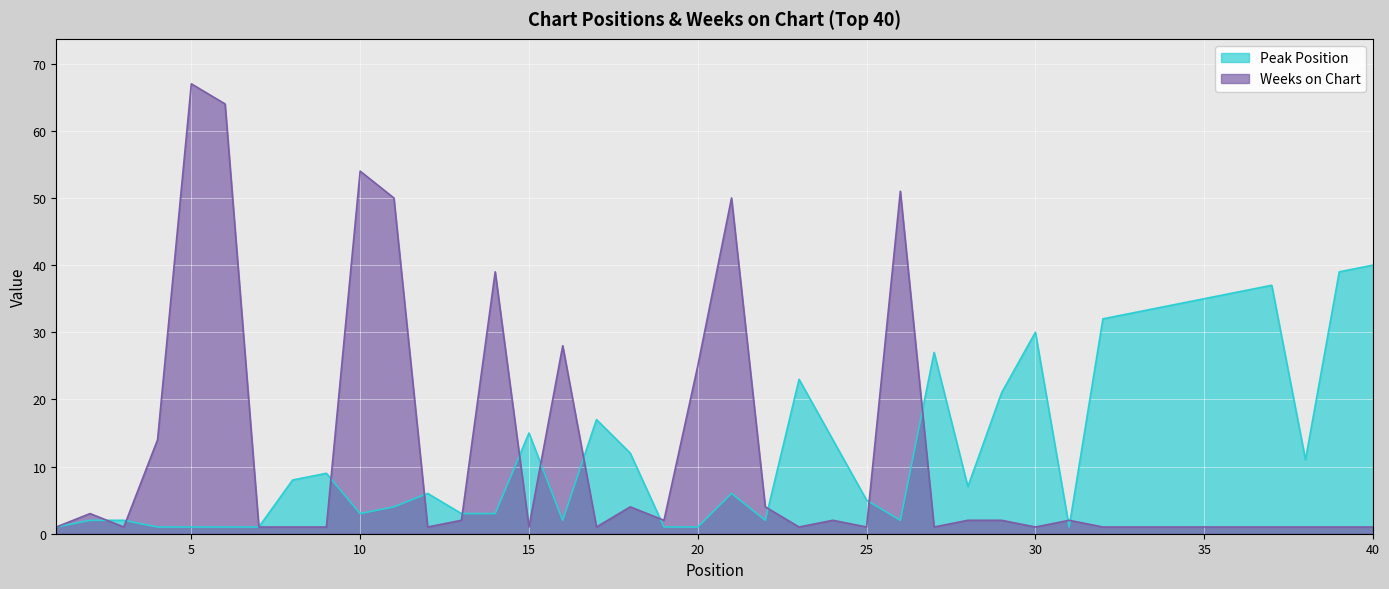

At which category does Weeks on Chart reach its first local valley?

3